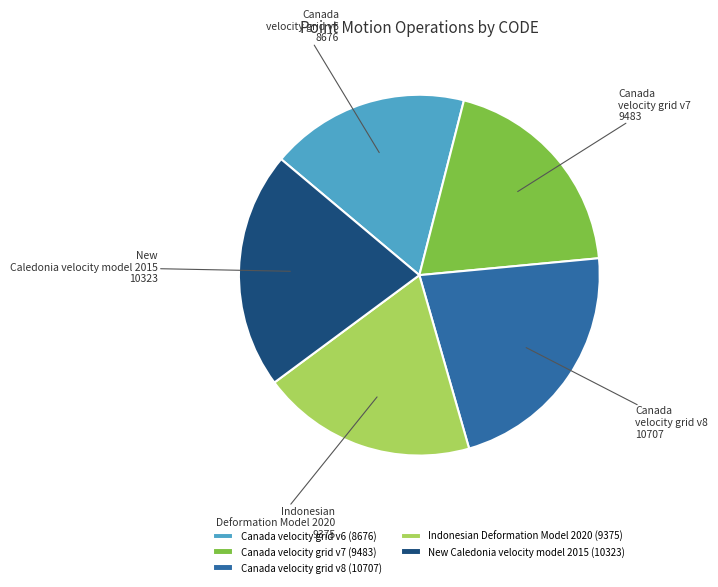

How many segments does this pie chart have?

5